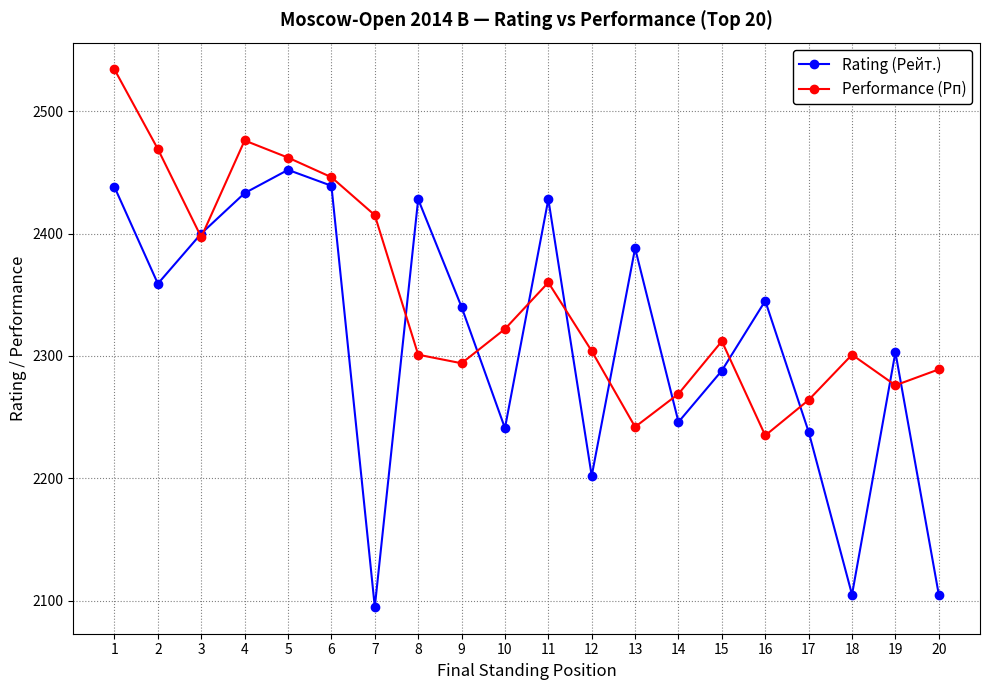

Where is Performance (Рп) nearest to the value 2384?

3